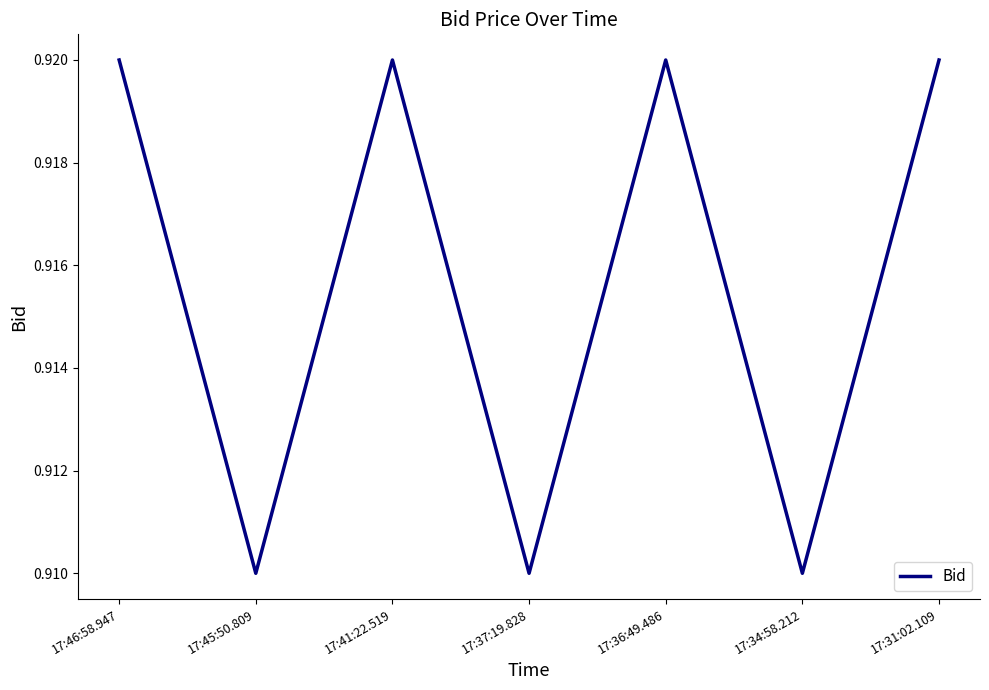

What position from the right is 17:45:50.809?

6